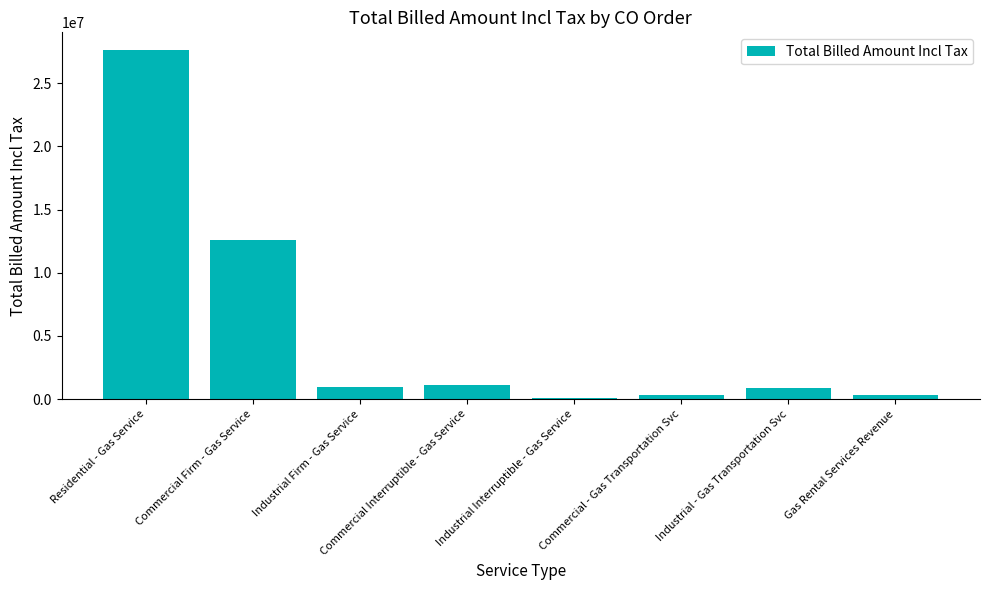

Between Industrial - Gas Transportation Svc and Commercial Firm - Gas Service, which is larger?

Commercial Firm - Gas Service